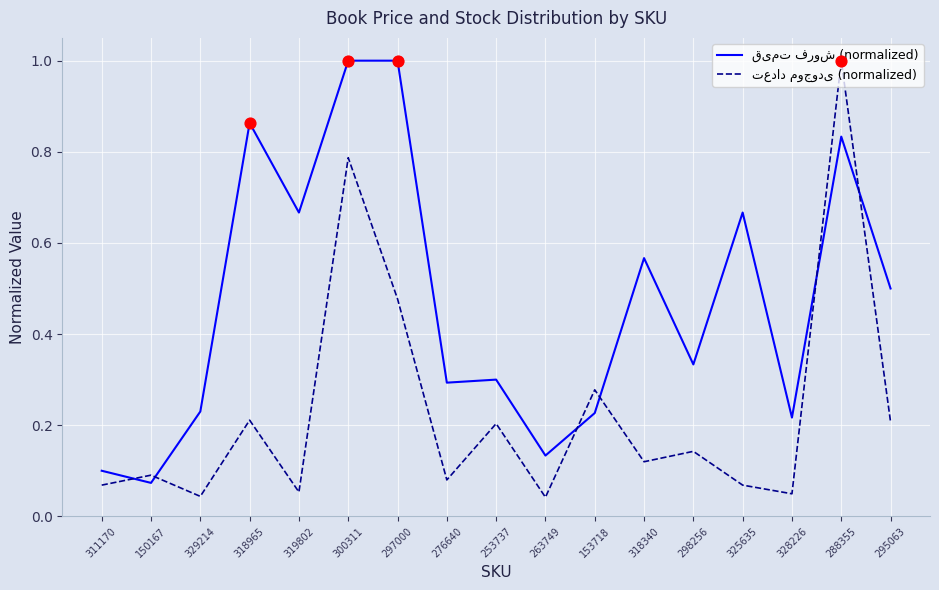

At how many categories does at least one series exceed 0?

17